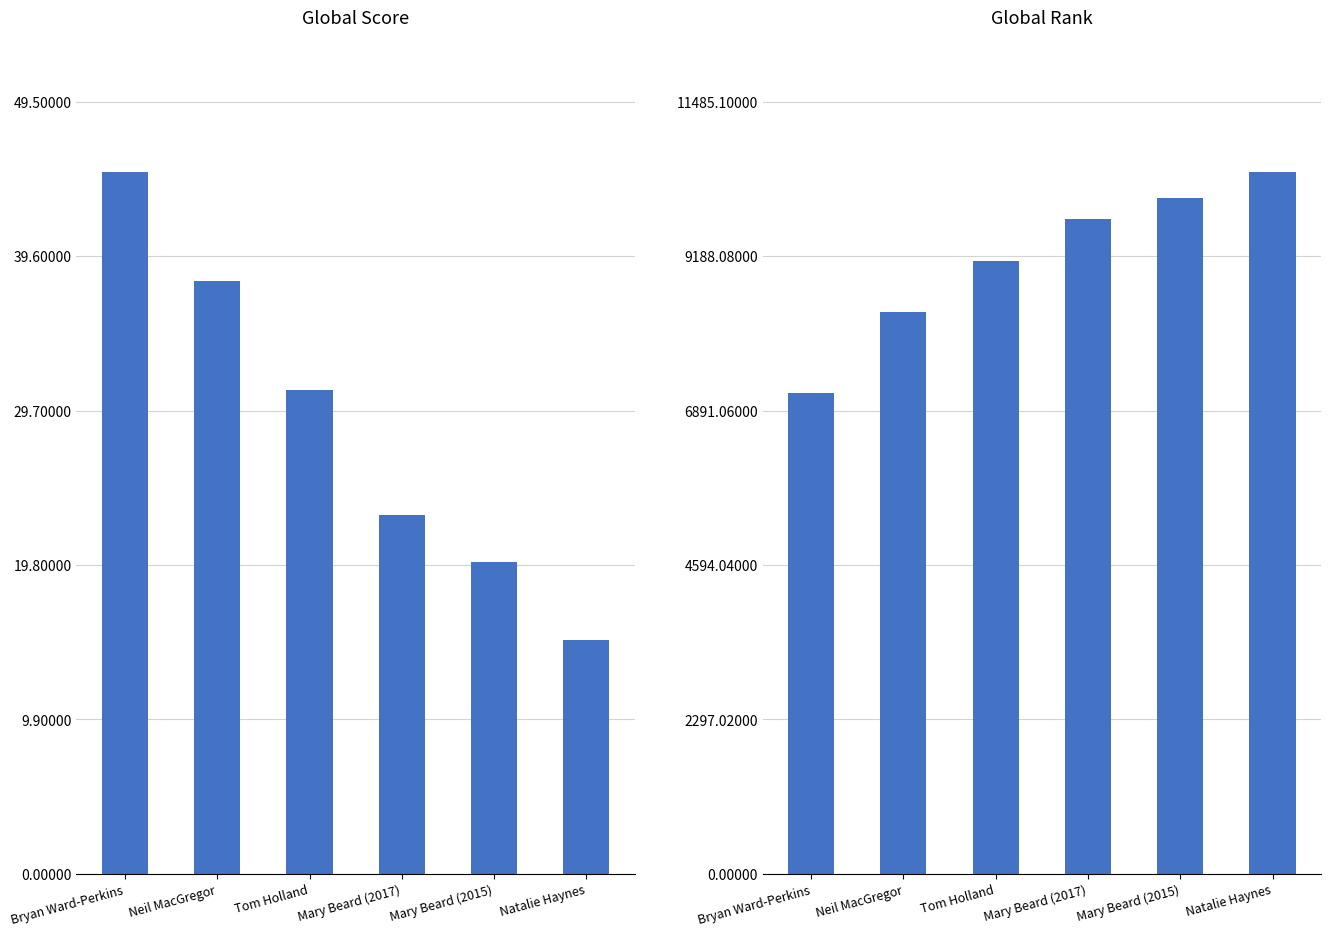

Is the value of Global Score at Bryan Ward-Perkins greater than the value of Global Rank at Natalie Haynes?

No